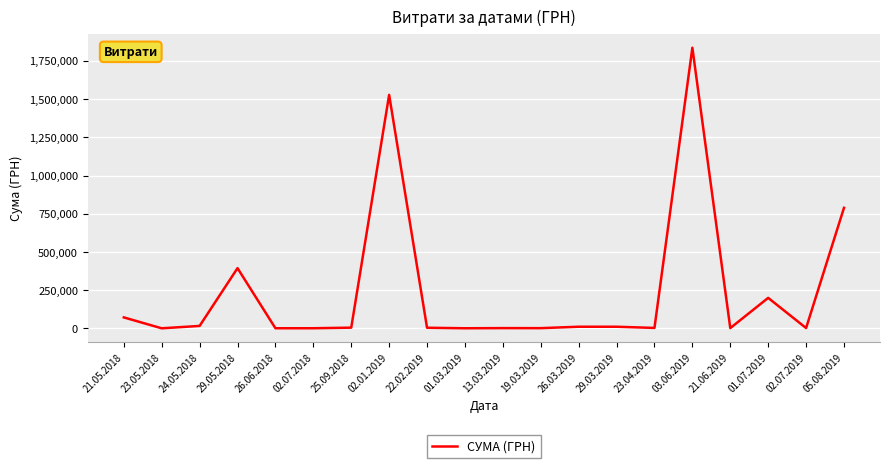

What position from the right is 21.06.2019?

4